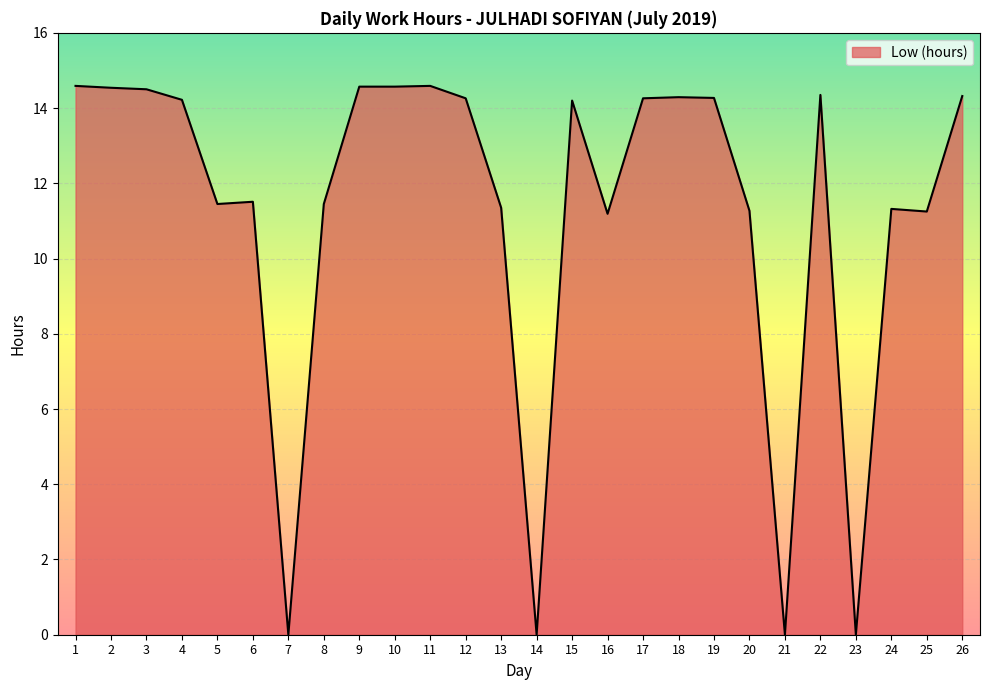

What is the greatest value displayed?

14.6